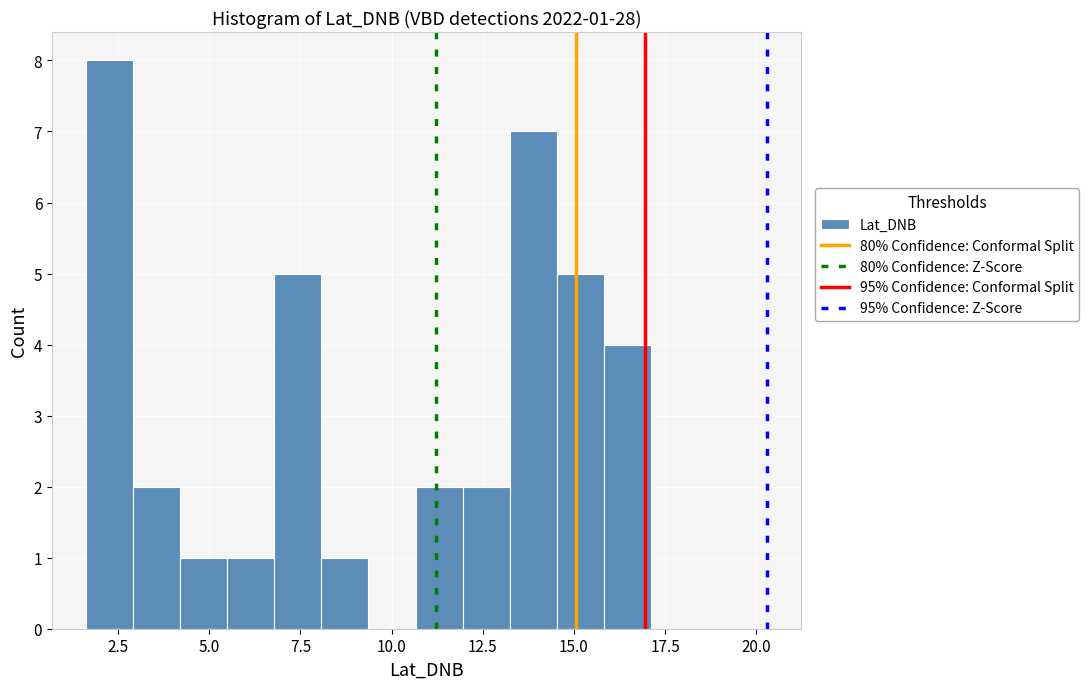

Around what value on the x-axis is the tallest bar? Give the approximate position of its centre, as read against the axis.

2.5